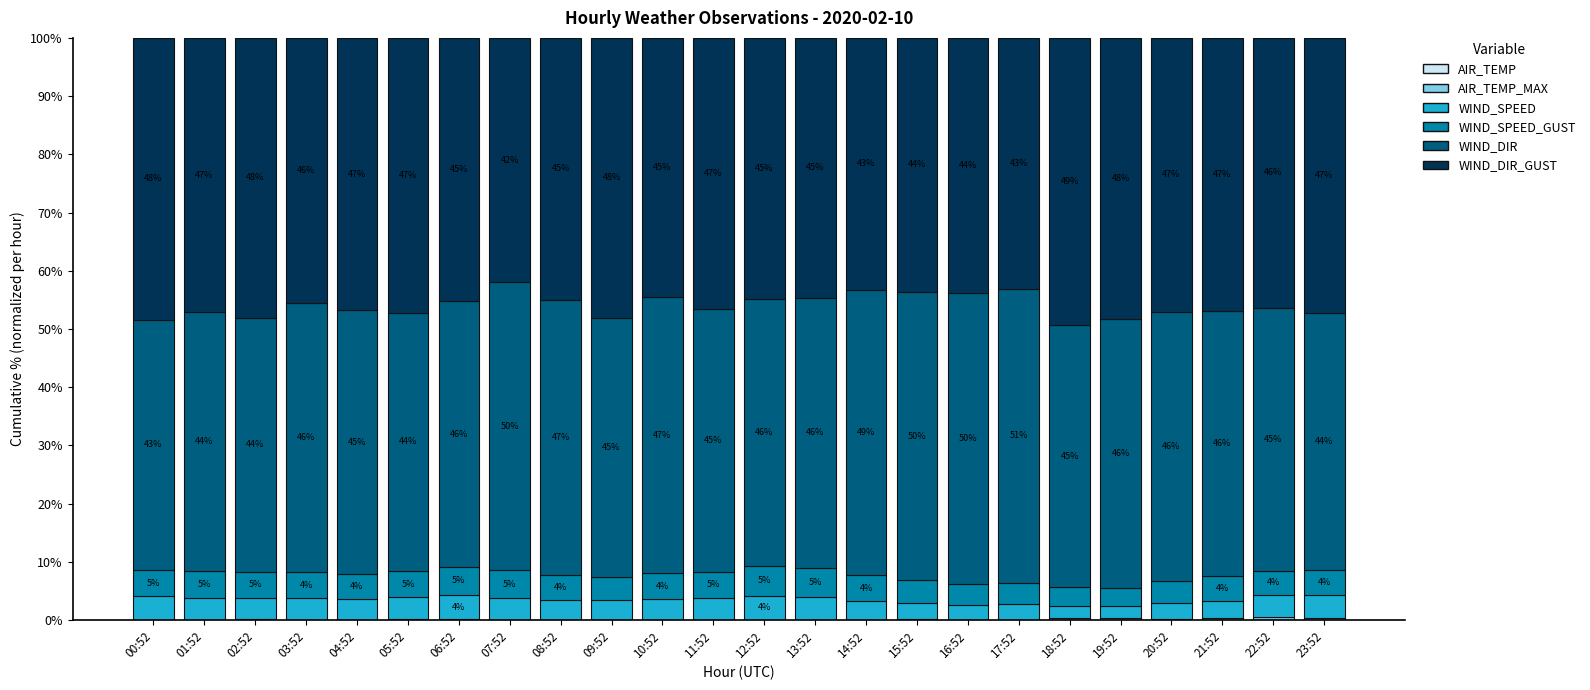

What is the total value across all series at 01:52?

100.0